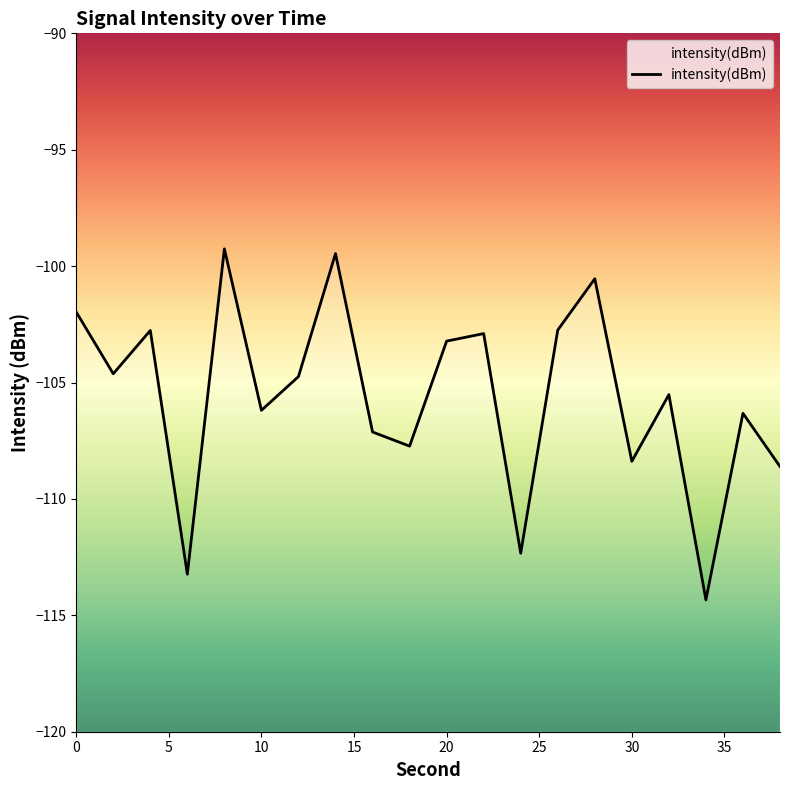

How many data points are less than -104?

12